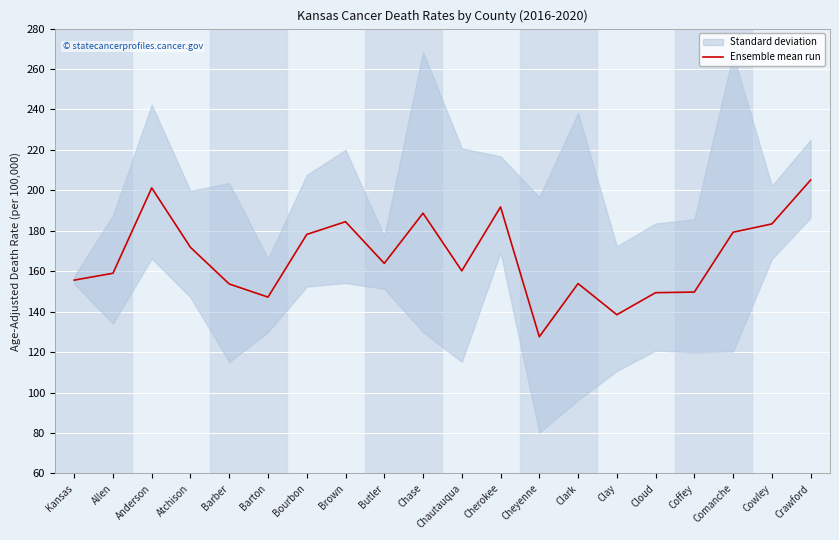

List the labels in order of value, largest first.

Crawford, Anderson, Cherokee, Chase, Brown, Cowley, Comanche, Bourbon, Atchison, Butler, Chautauqua, Allen, Kansas, Clark, Barber, Coffey, Cloud, Barton, Clay, Cheyenne